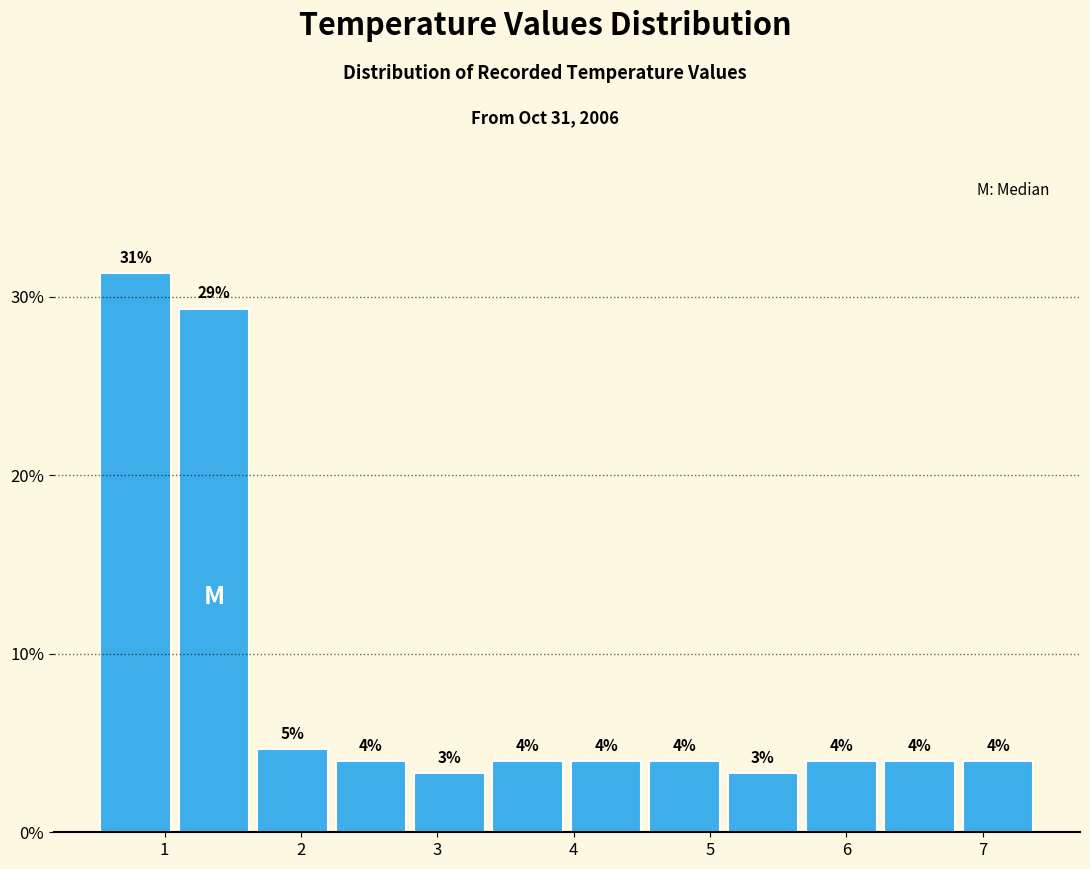

Which range on the x-axis has the tallest bar?

0.5 to 1.1